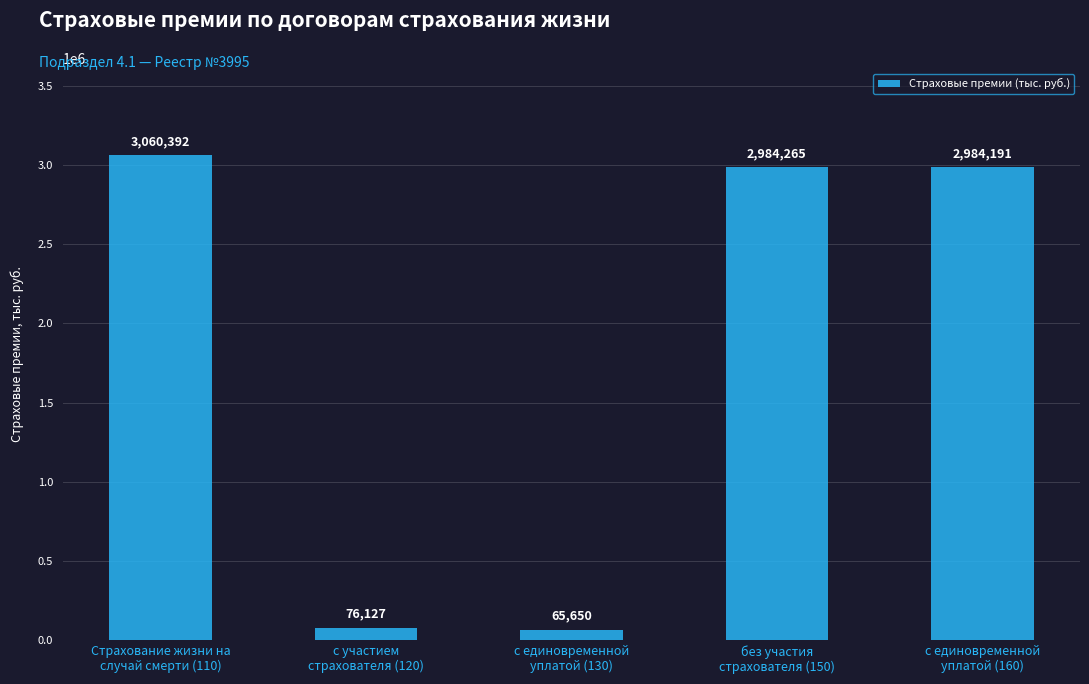

Rank the categories by value from lowest to highest.

с единовременной
уплатой (130), с участием
страхователя (120), с единовременной
уплатой (160), без участия
страхователя (150), Страхование жизни на
случай смерти (110)